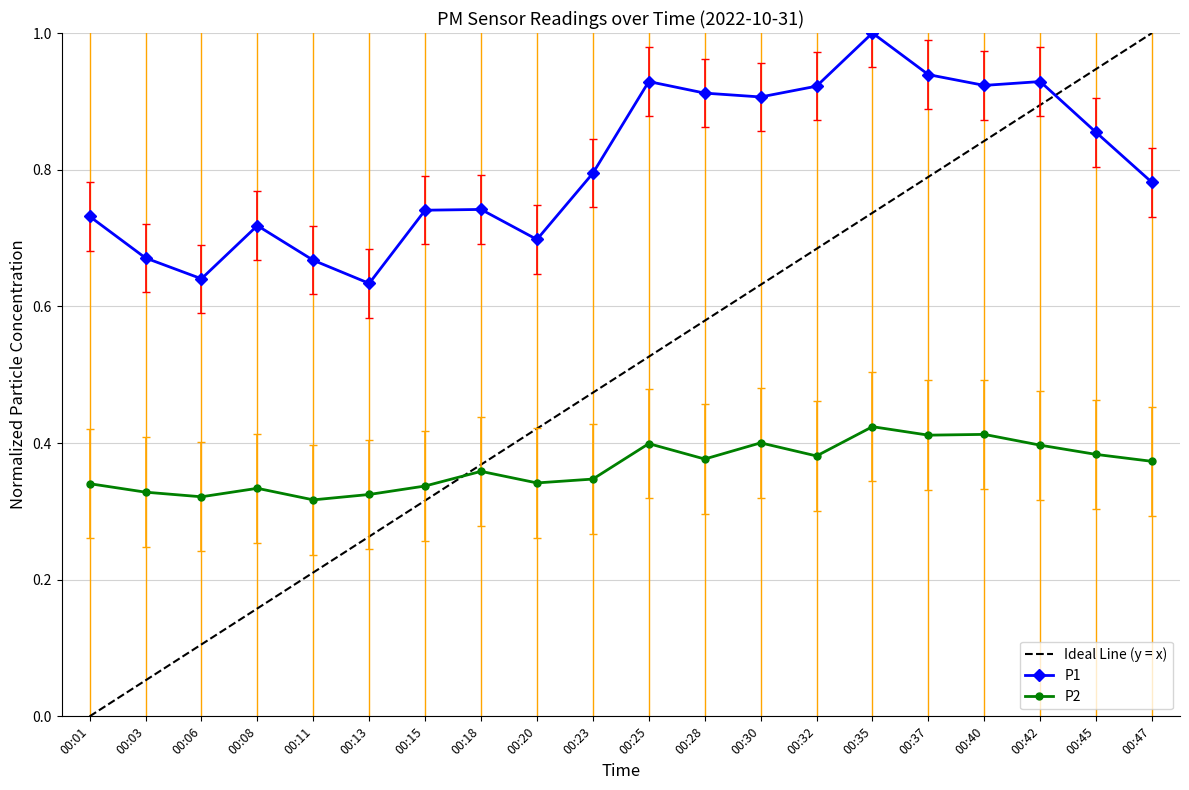

What value does the P2 series have at 00:37?

0.5